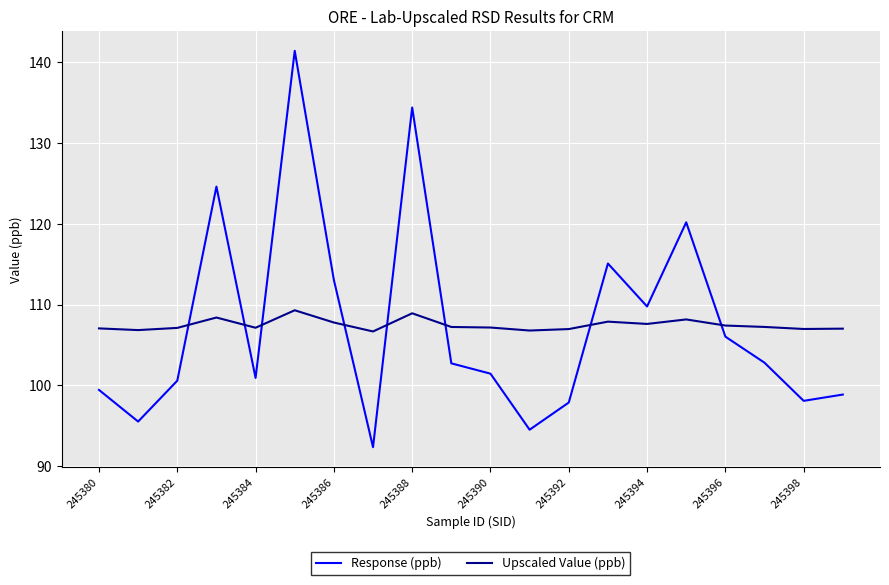

What is the maximum value shown in the chart?

141.4